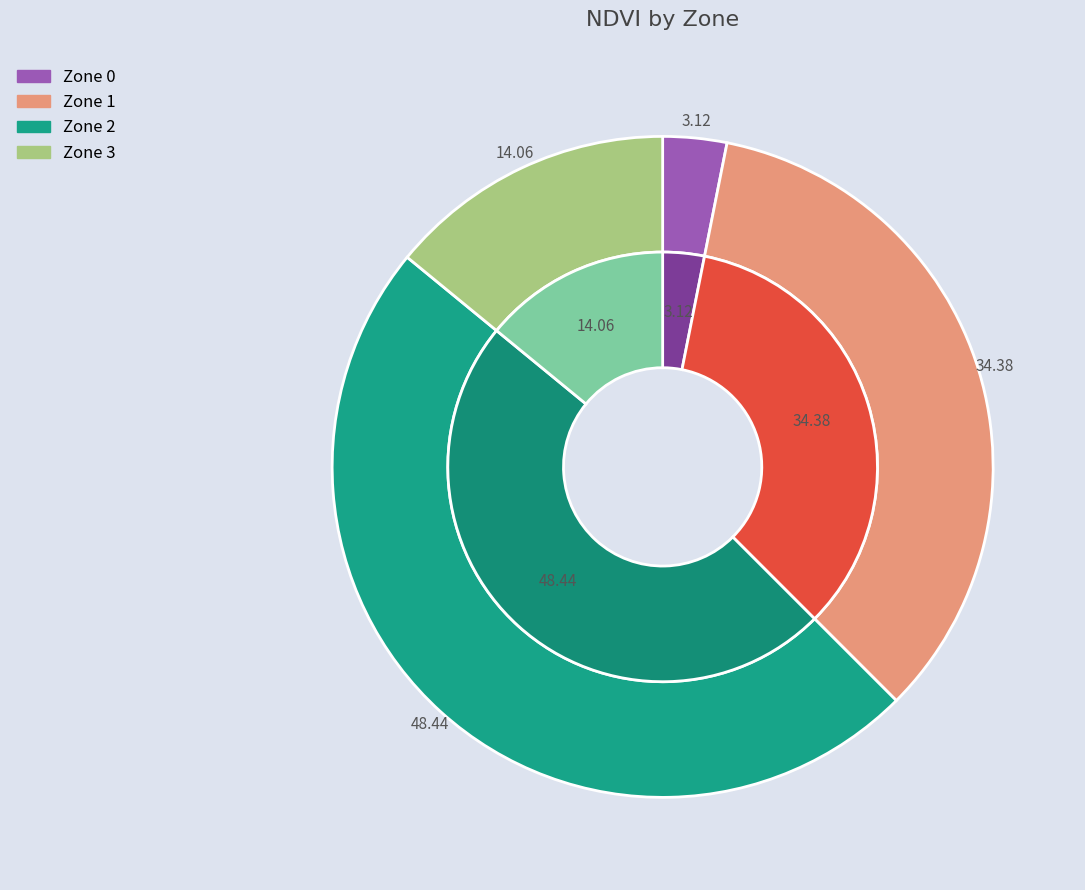

Does any single category account for the majority?

No